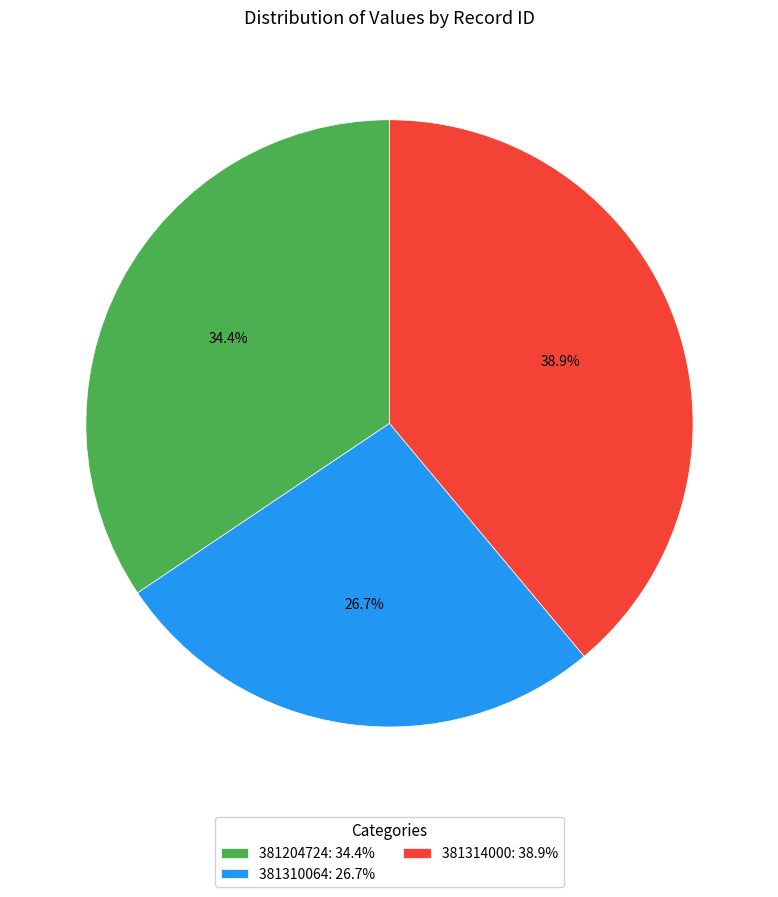

To the nearest percent, what is the combined percentage of 381314000 and 381204724?

73%